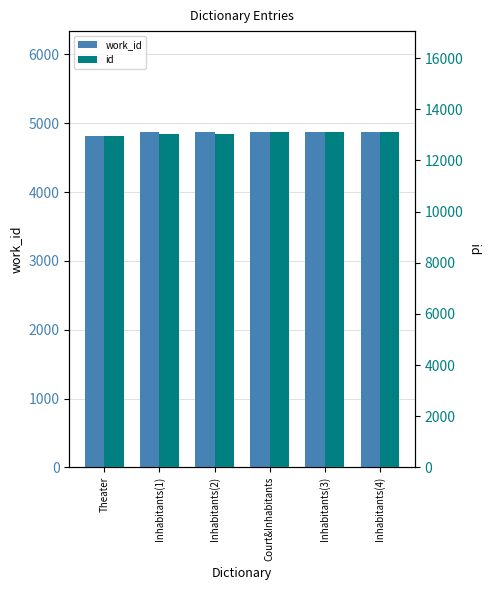

List the series in order of their peak value, lowest first.

work_id, id